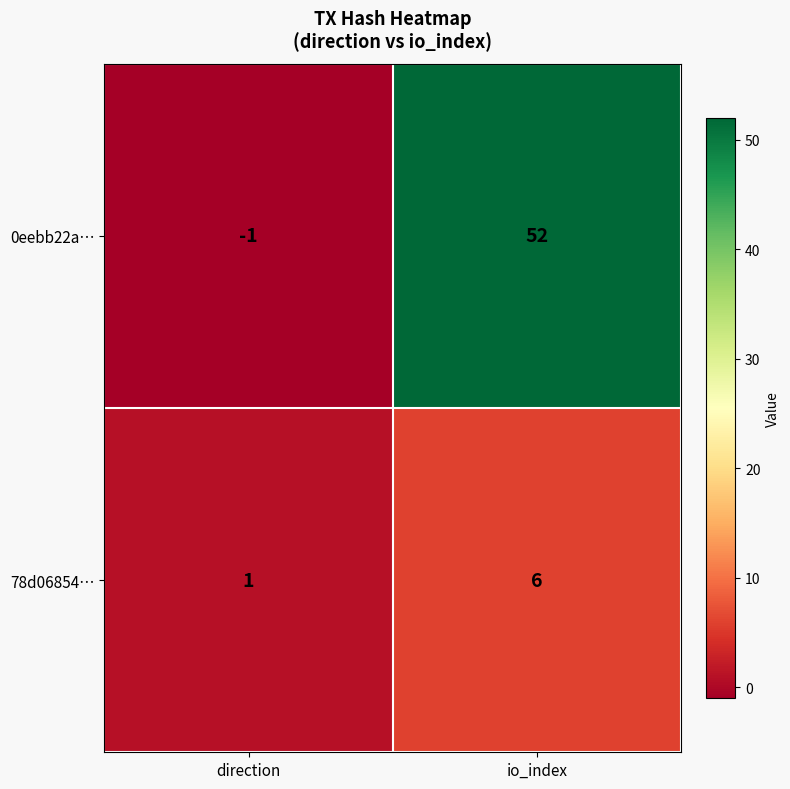

What is the difference between the highest and lowest values at io_index?

46